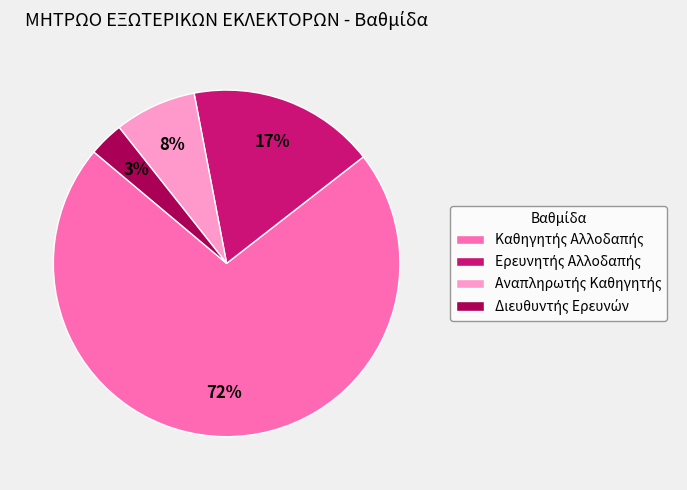

Is there a majority slice in this chart?

Yes